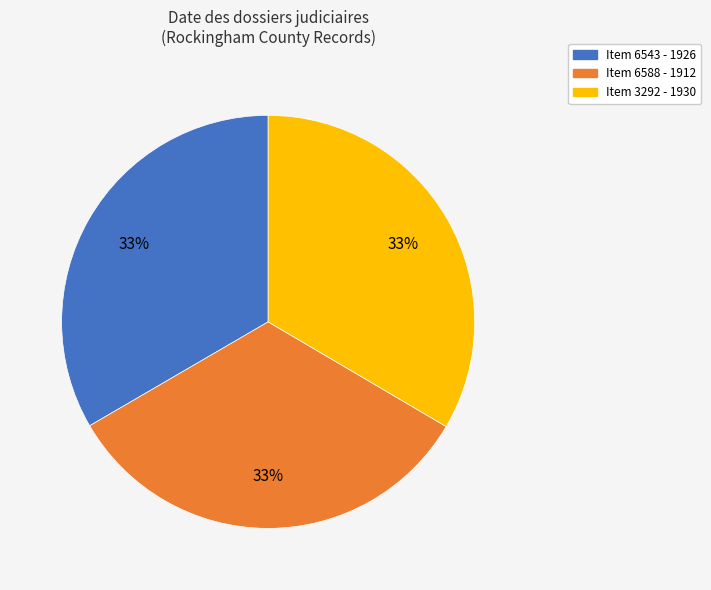

Combined, do Item 3292 - 1930 and Item 6588 - 1912 account for over 50%?

Yes